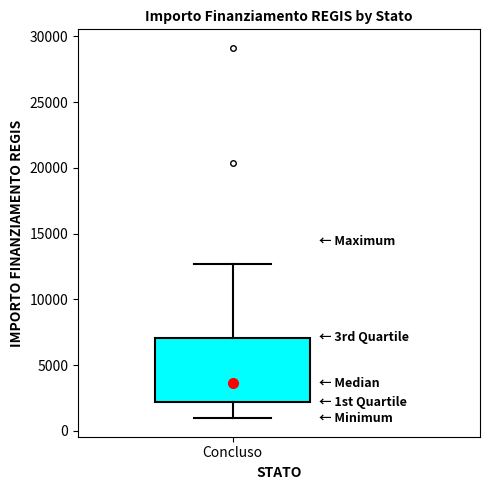

Where is the lower edge of the box for Concluso on the y-axis? The values are not printed on the chart, so give them approximately, as read against the axis.

2000